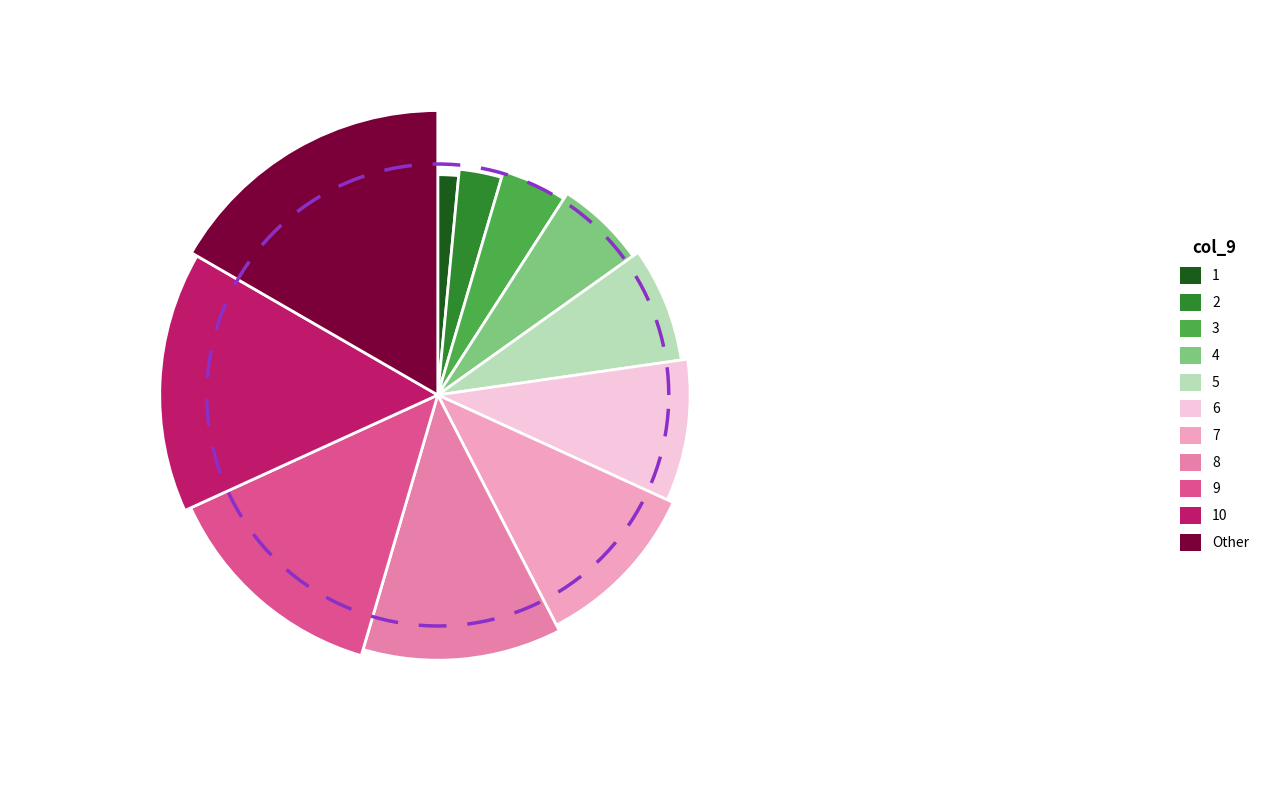

Which has a higher value, 9 or Other?

Other